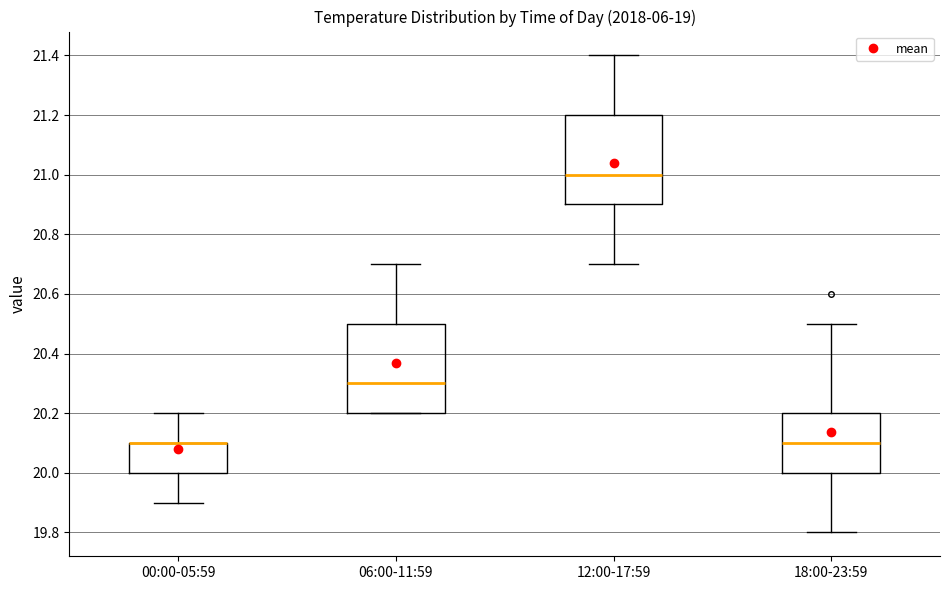

Reading left to right, read every box against the y-axis: the position of its median line, the range the box covers, and the ends of its whiskers. The values are not printed on the chart, so give them approximately, as read against the axis.

00:00-05:59: median 20.1 (drawn on the box's upper edge), box 20.0 to 20.1, whiskers 19.9 to 20.2
06:00-11:59: median 20.3, box 20.2 to 20.5, whiskers 20.2 to 20.7
12:00-17:59: median 21.0, box 20.9 to 21.2, whiskers 20.7 to 21.4
18:00-23:59: median 20.1, box 20.0 to 20.2, whiskers 19.8 to 20.5